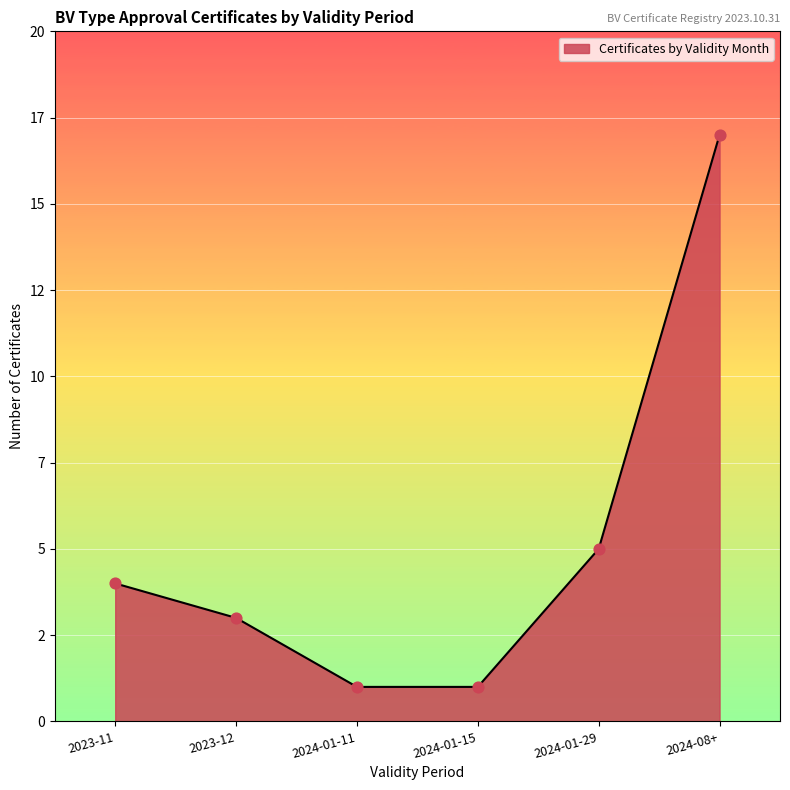

Between 2024-01-15 and 2024-01-11, which is larger?

2024-01-15